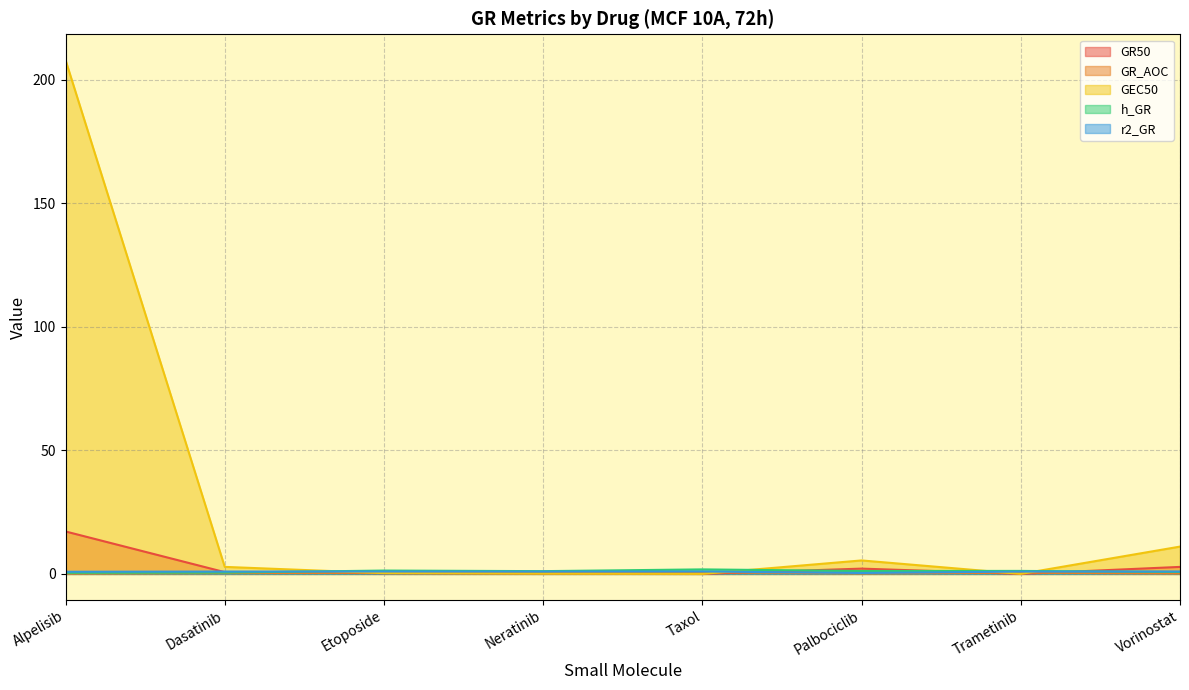

What is the minimum value for GR_AOC?

0.1